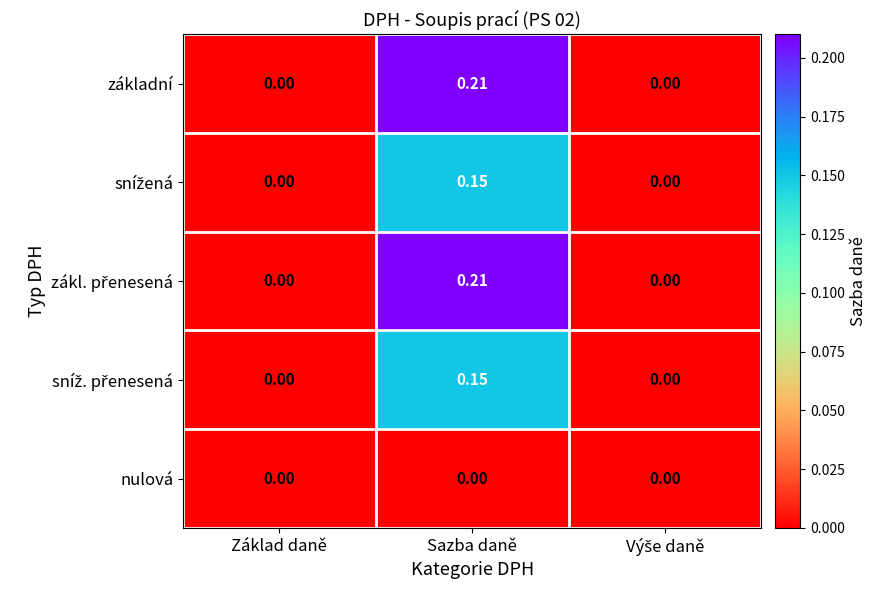

At which category is the sum across all series the highest?

Sazba daně